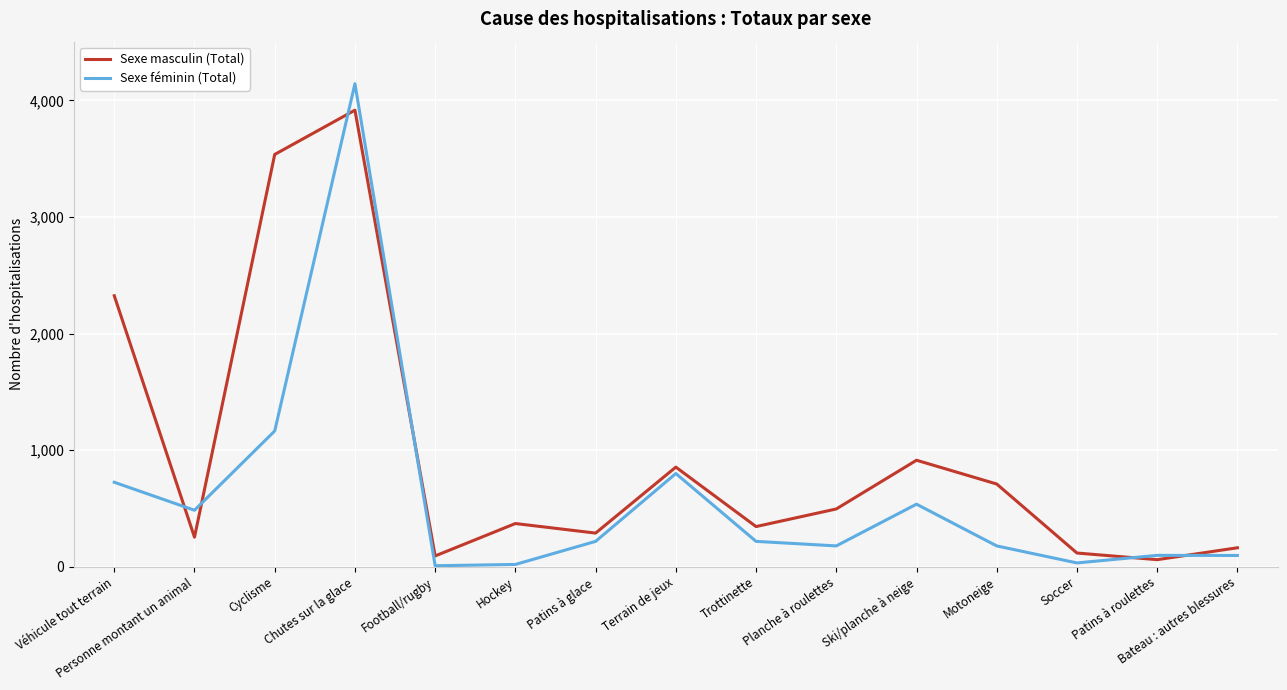

Which series has the largest total across all categories?

Sexe masculin (Total)